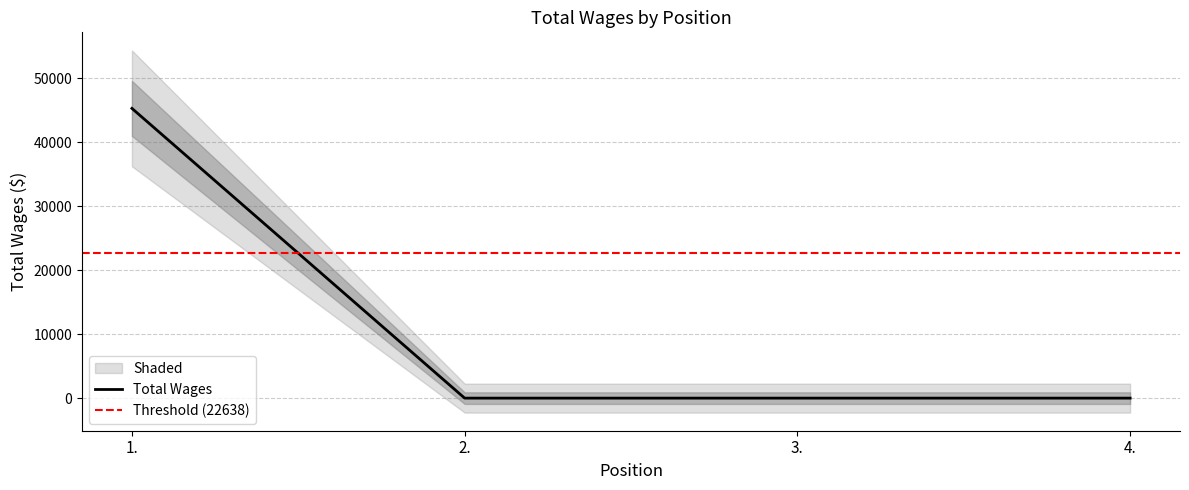

Rank the categories by value from lowest to highest.

2., 3., 4., 1.